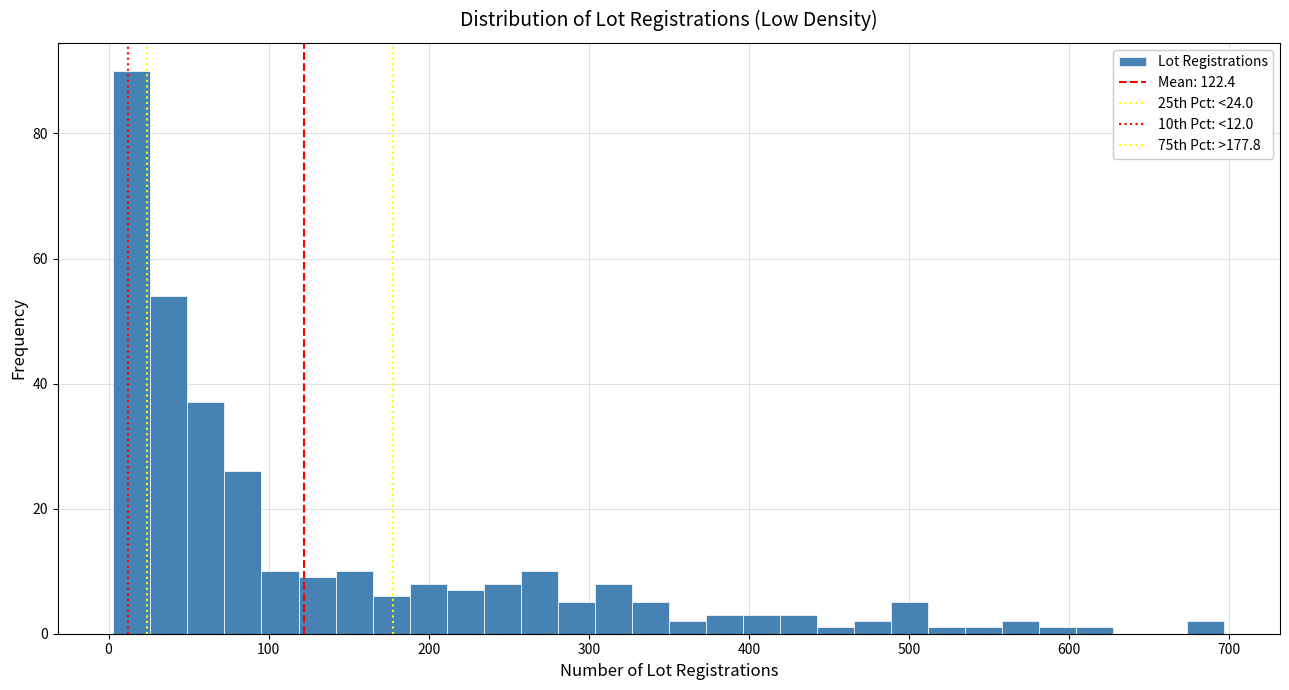

Read against the x-axis, roughly where is the centre of the tallest bar?

10